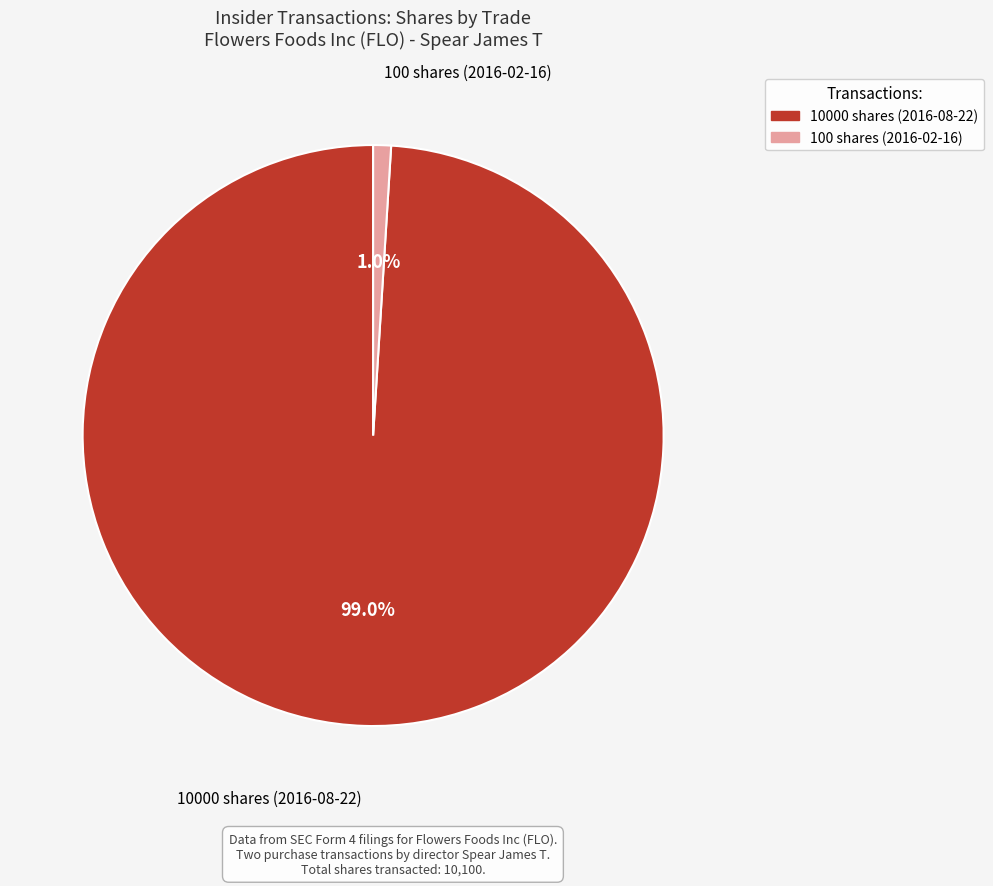

What percentage is the 100 shares (2016-02-16) slice, to the nearest percent?

1%